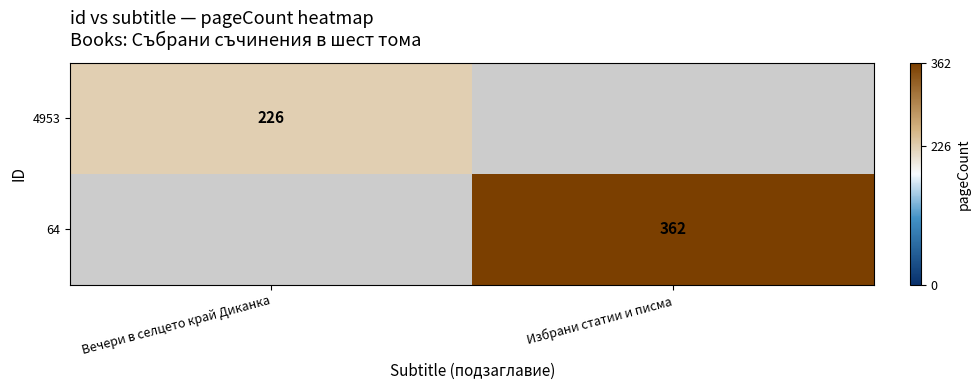

At how many categories does at least one series exceed 343?

1